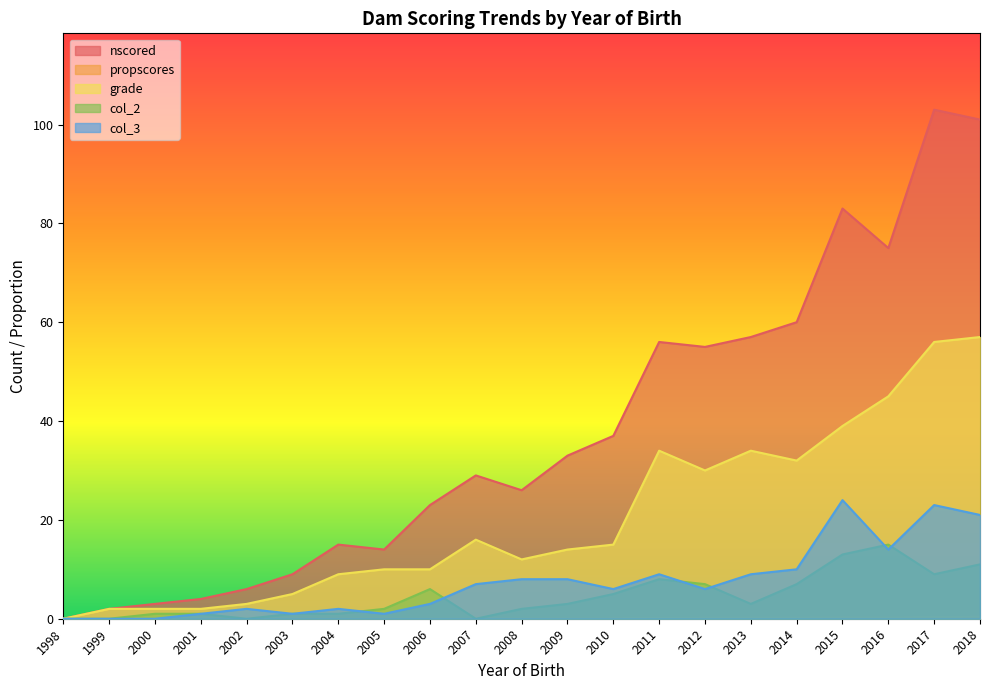

Which series has the largest total across all categories?

nscored